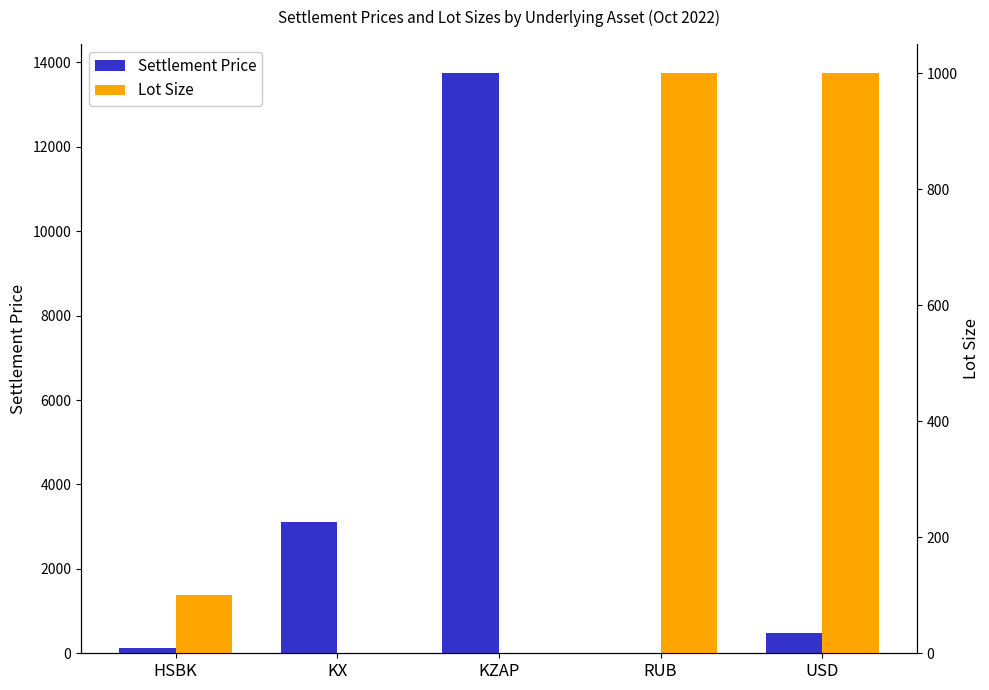

At which label is Settlement Price closest to 6876?

KX